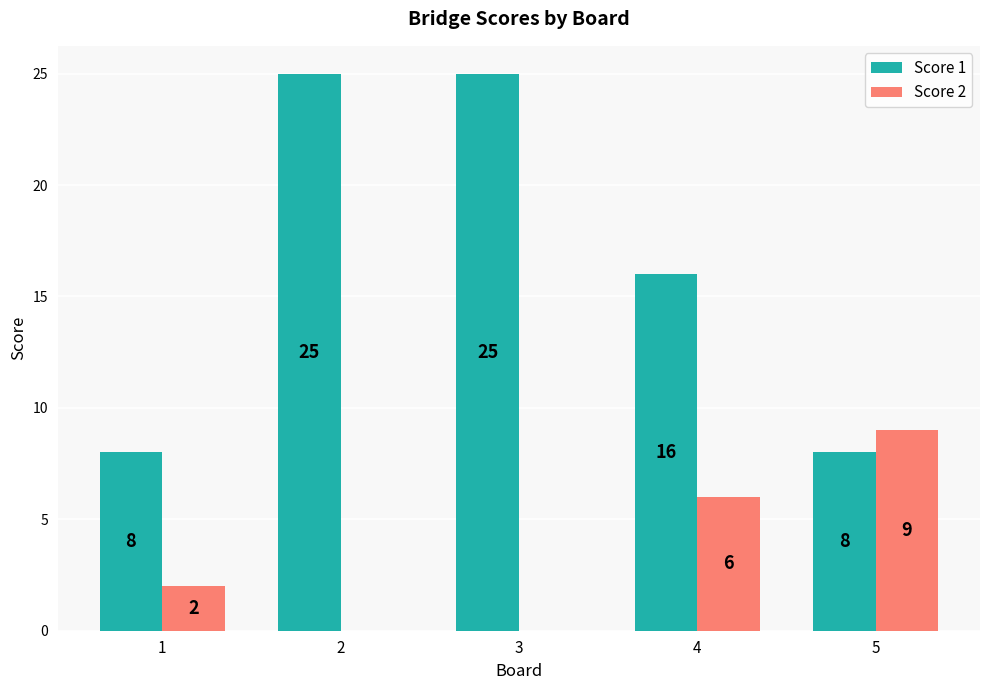

True or false: Score 2 has a value of 2 at 1.

True